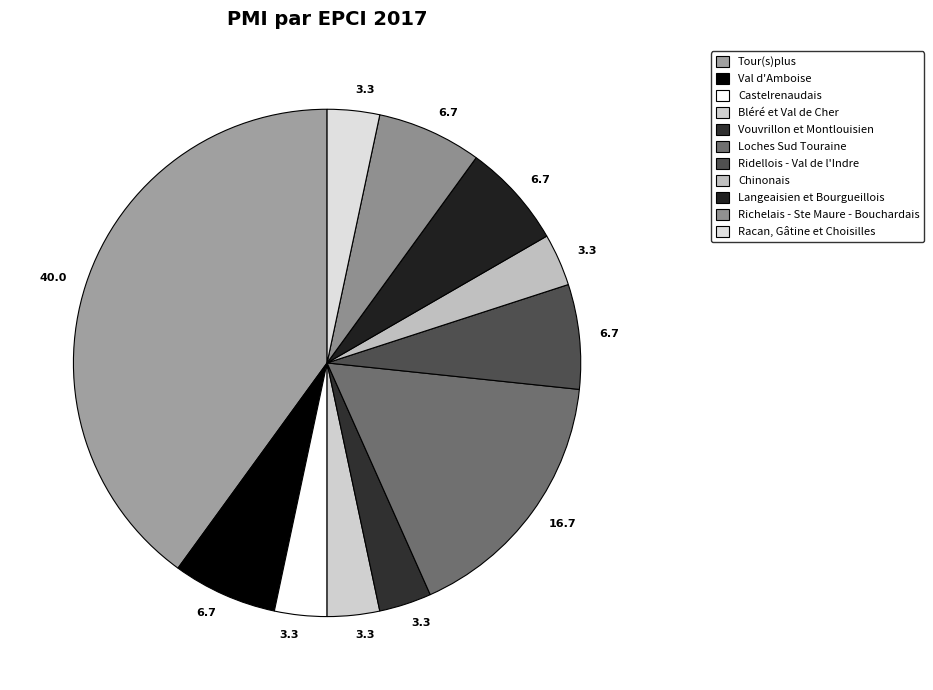

Count the number of slices in the pie.

11